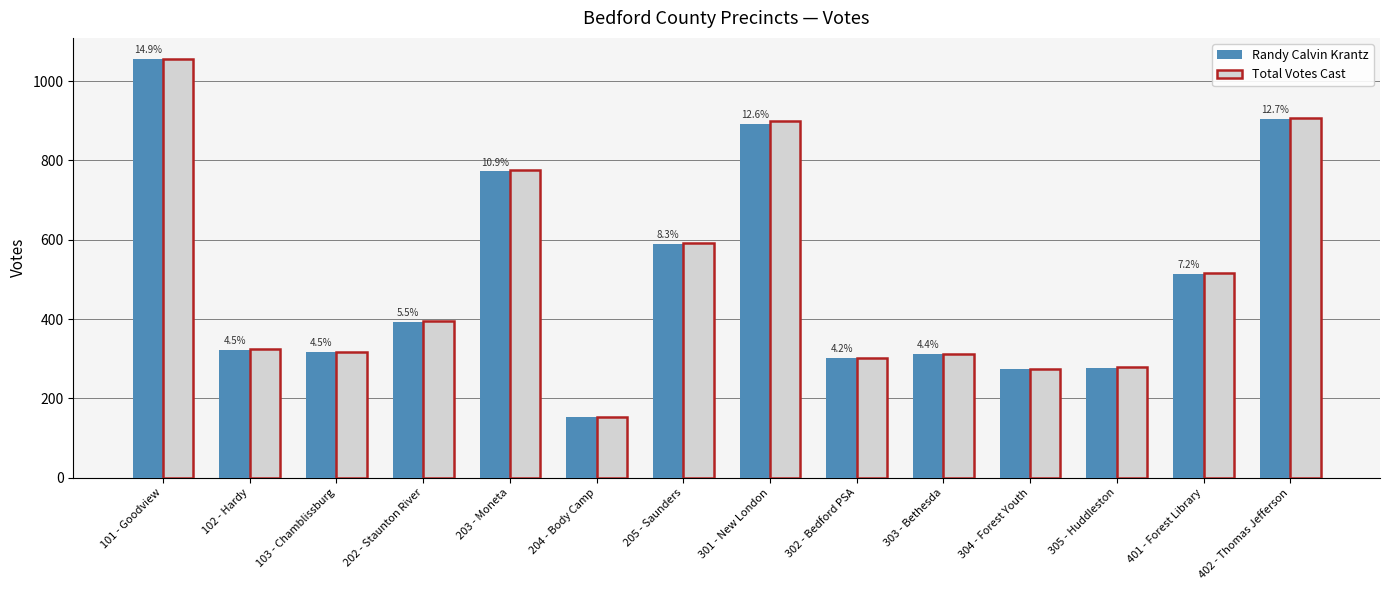

At which label does Randy Calvin Krantz reach its peak?

101 - Goodview